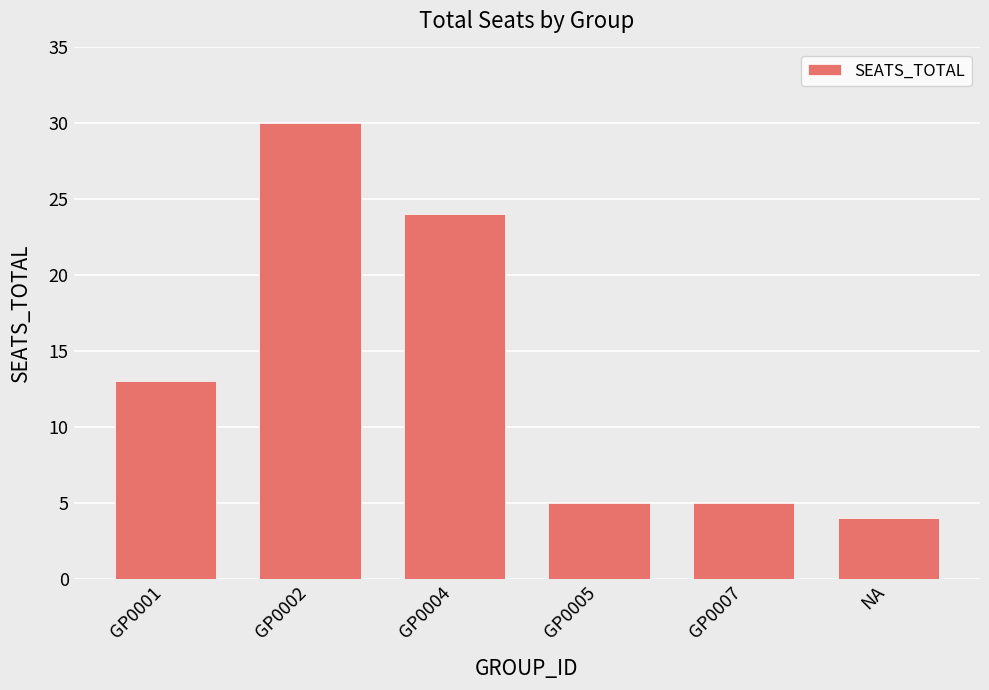

What is the sum of all values?

81